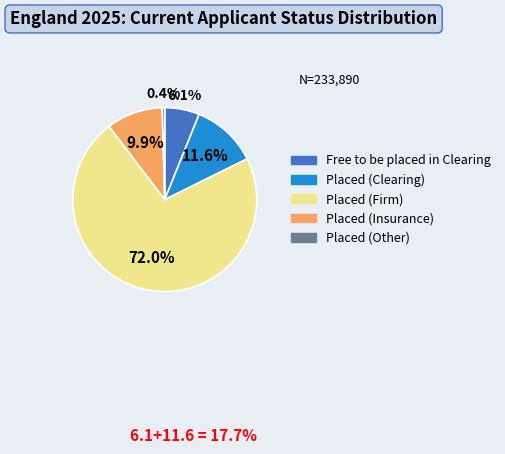

Rank the categories by value from lowest to highest.

Placed (Other), Free to be placed in Clearing, Placed (Insurance), Placed (Clearing), Placed (Firm)